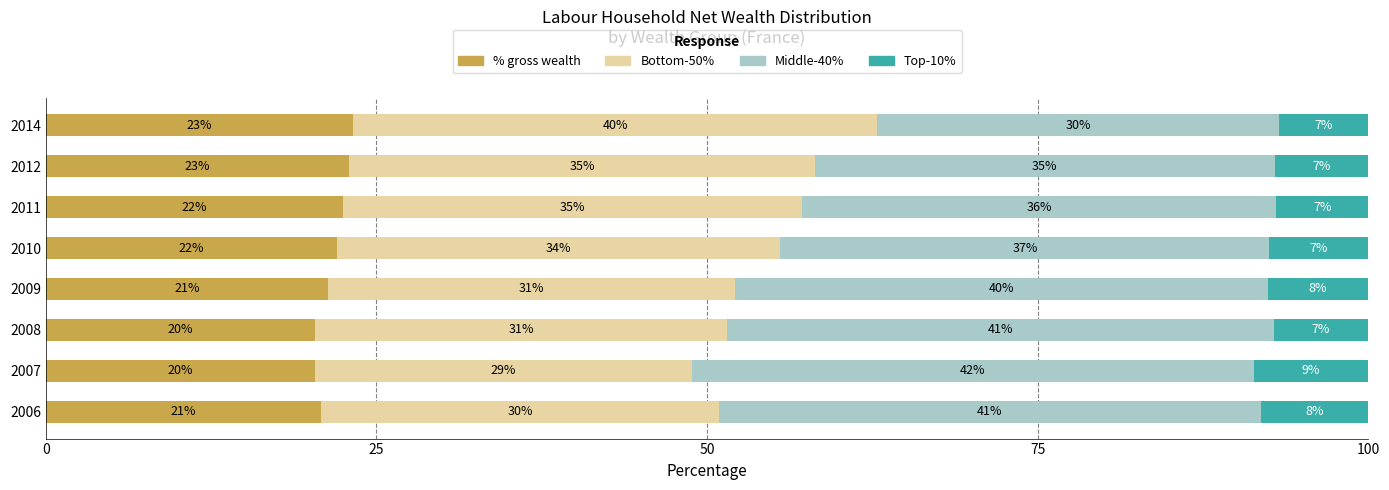

What value does the % gross wealth series have at 2009?

21.3